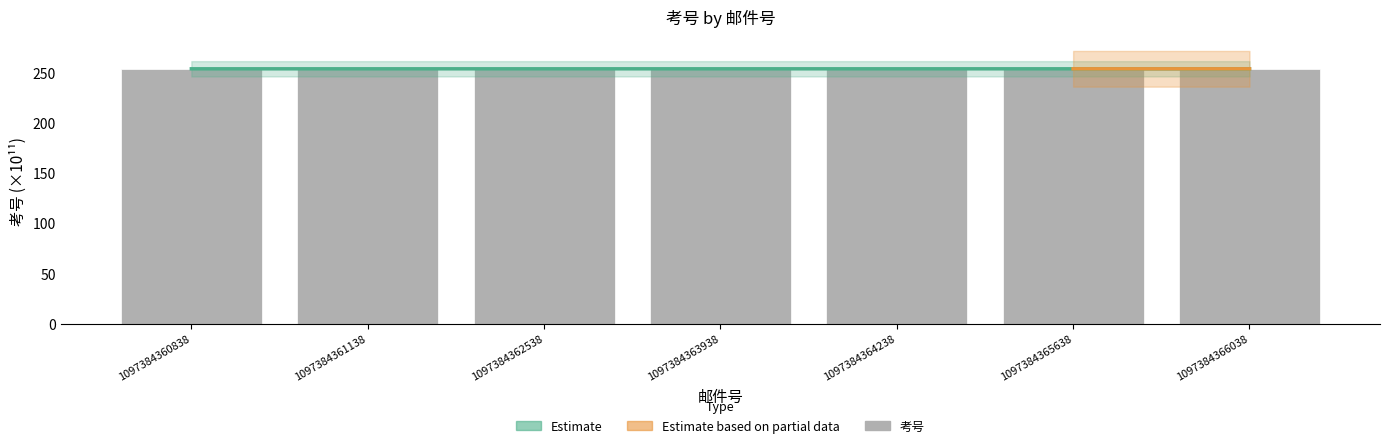

What is the sum of the values at 1097384365638 and 1097384360838?

507.2